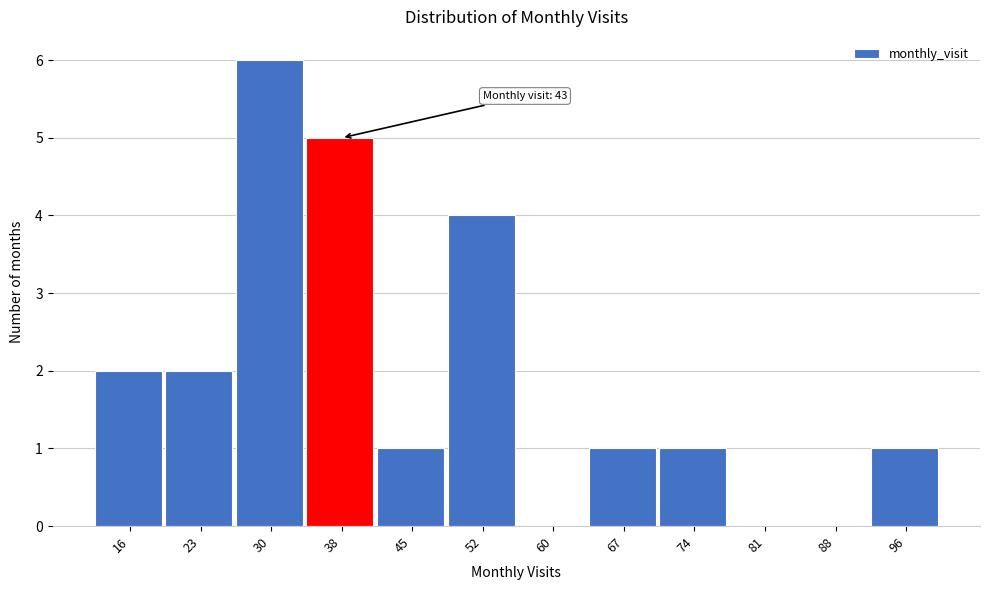

Reading left to right, list all the values displayed in this chart.

16=2	23=2	30=6	38=5	45=1	52=4	60=0	67=1	74=1	81=0	88=0	96=1